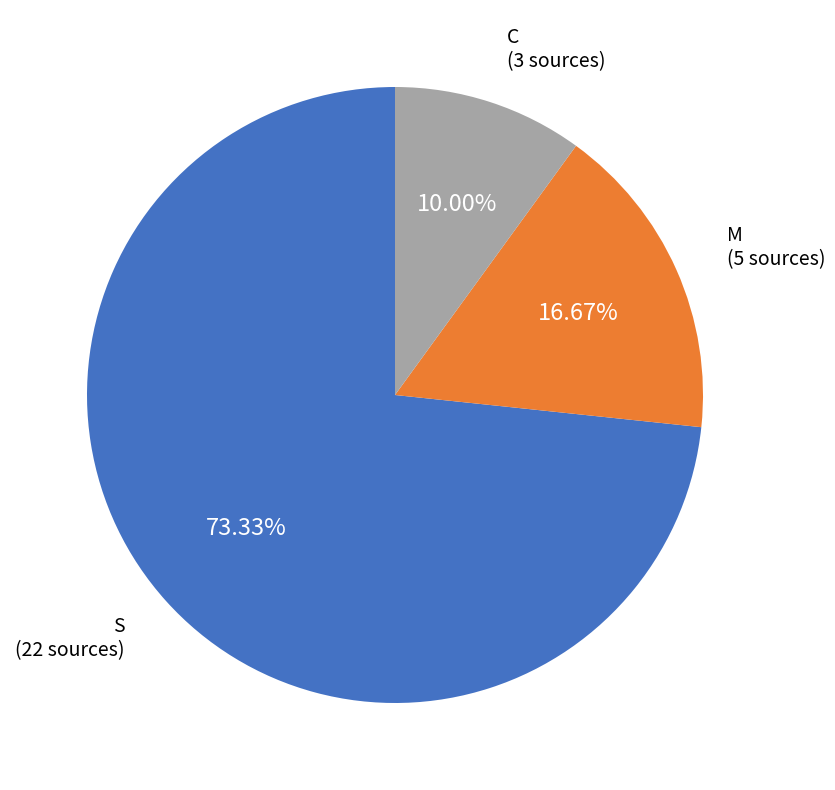

Does any single category account for the majority?

Yes